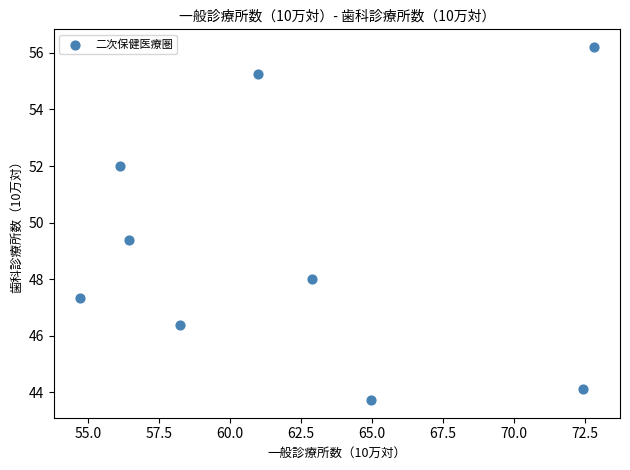

What is the range of X values (max minus min)?

18.1